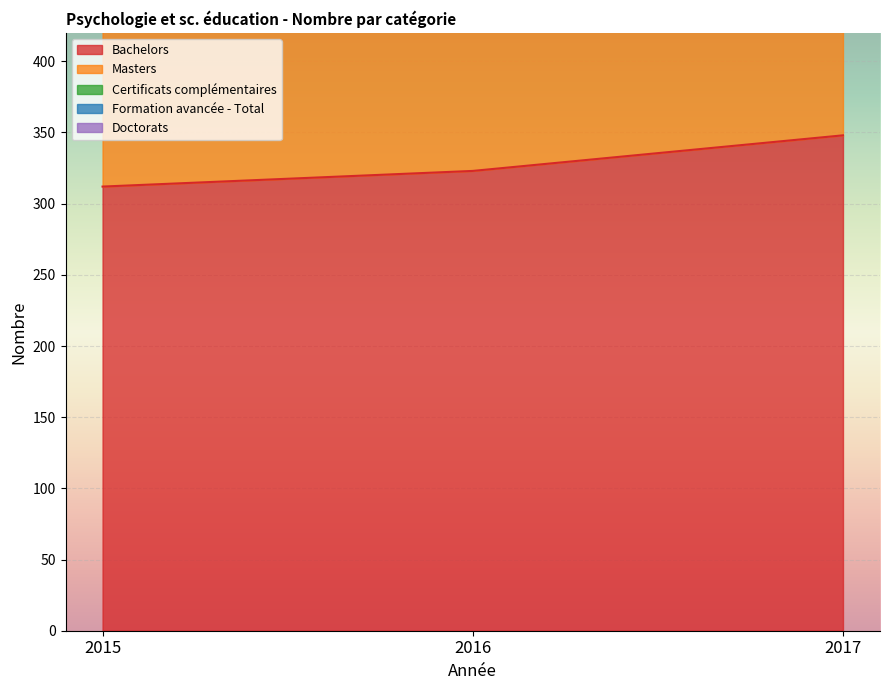

Between 2016 and 2017, which series saw the biggest shift?

Bachelors